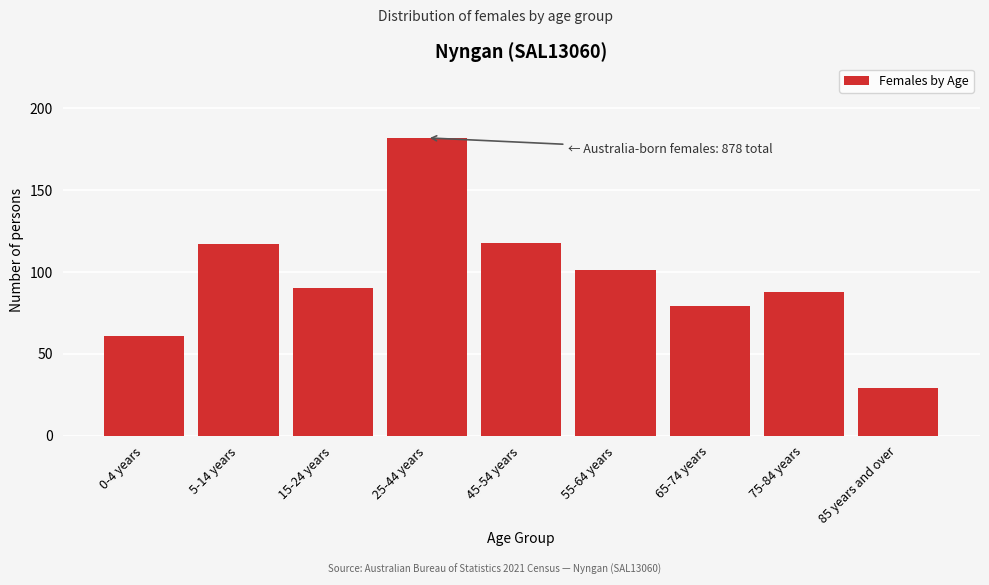

Reading left to right, transcribe all the data shown in this chart.

61	117	90	182	118	101	79	88	29